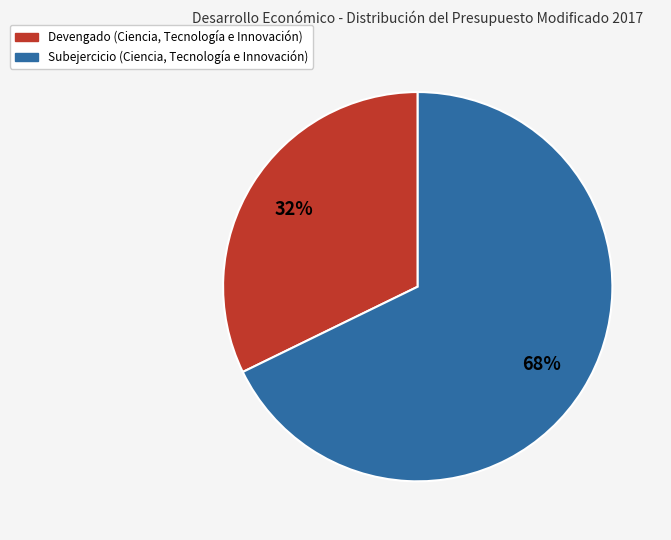

What percentage is the Subejercicio (Ciencia, Tecnología e Innovación) slice, to the nearest percent?

68%